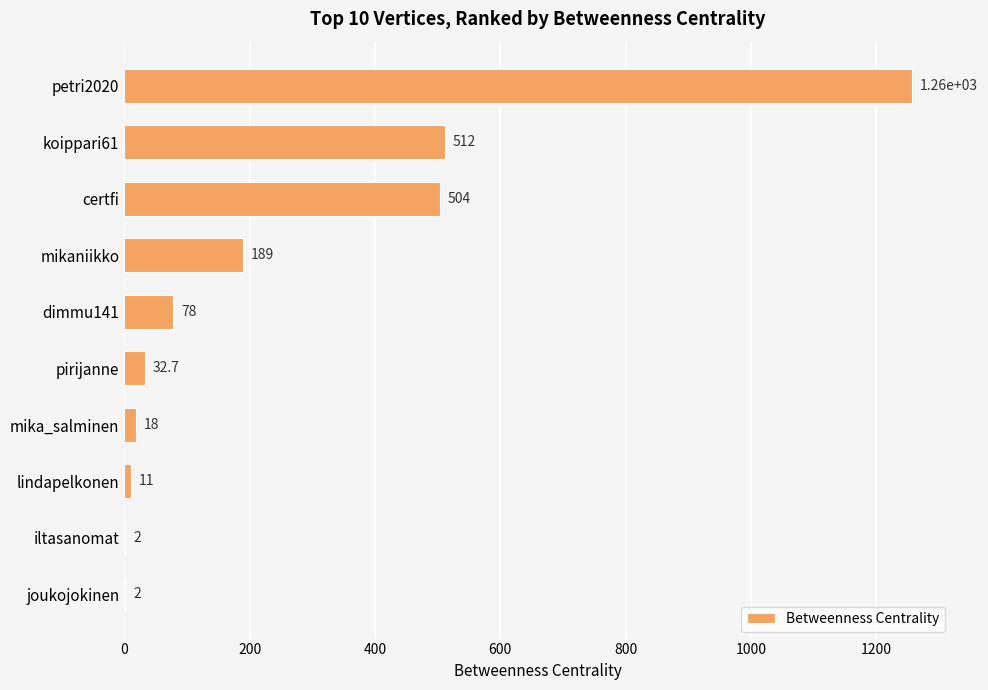

True or false: the data shows 1257.0 at petri2020.

True